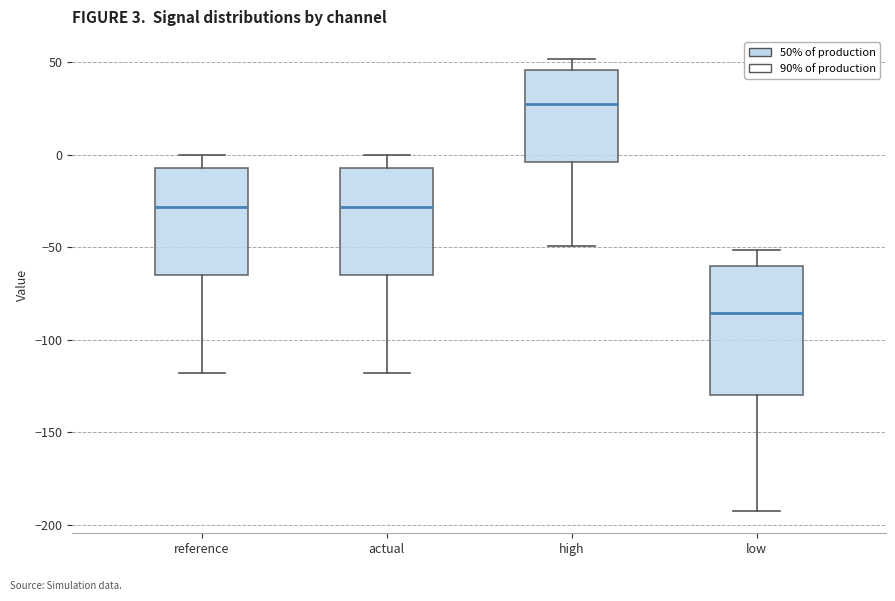

Which box's median line is the lowest?

low